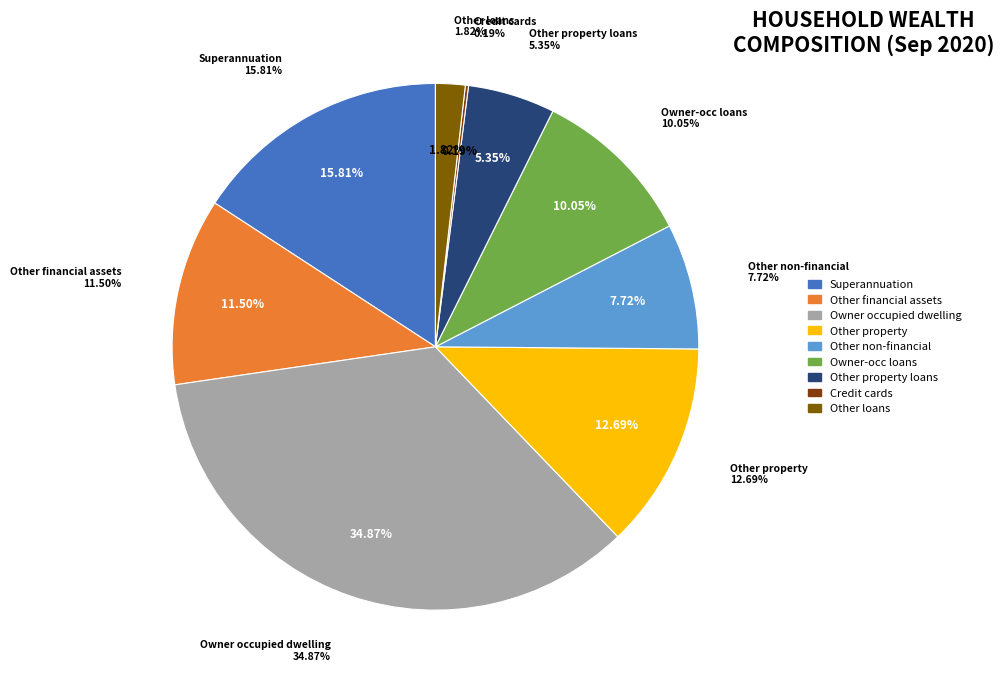

To the nearest percent, what percentage of the pie is Value of other property?

13%